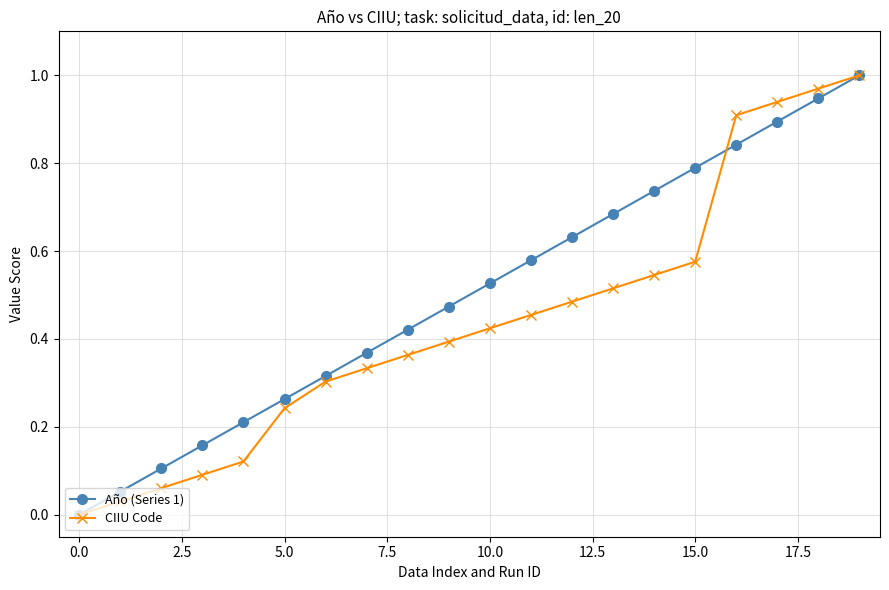

True or false: CIIU Code has more than 2 points higher than both neighbors.

False